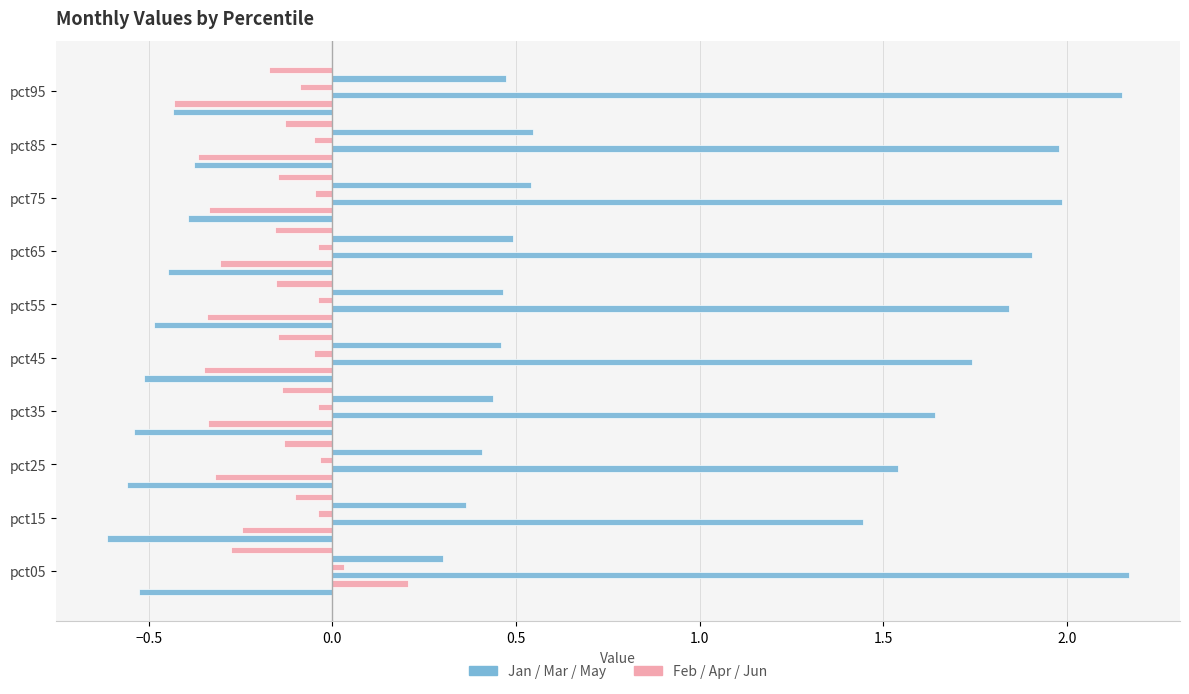

Reading left to right, transcribe all the data shown in this chart.

Jan: -0.5	-0.6	-0.6	-0.5	-0.5	-0.5	-0.4	-0.4	-0.4	-0.4
Feb: 0.2	-0.2	-0.3	-0.3	-0.4	-0.3	-0.3	-0.3	-0.4	-0.4
Mar: 2.2	1.4	1.5	1.6	1.7	1.8	1.9	2.0	2.0	2.1
Apr: 0.0	-0.0	-0.0	-0.0	-0.1	-0.0	-0.0	-0.0	-0.1	-0.1
May: 0.3	0.4	0.4	0.4	0.5	0.5	0.5	0.5	0.5	0.5
Jun: -0.3	-0.1	-0.1	-0.1	-0.1	-0.2	-0.2	-0.1	-0.1	-0.2